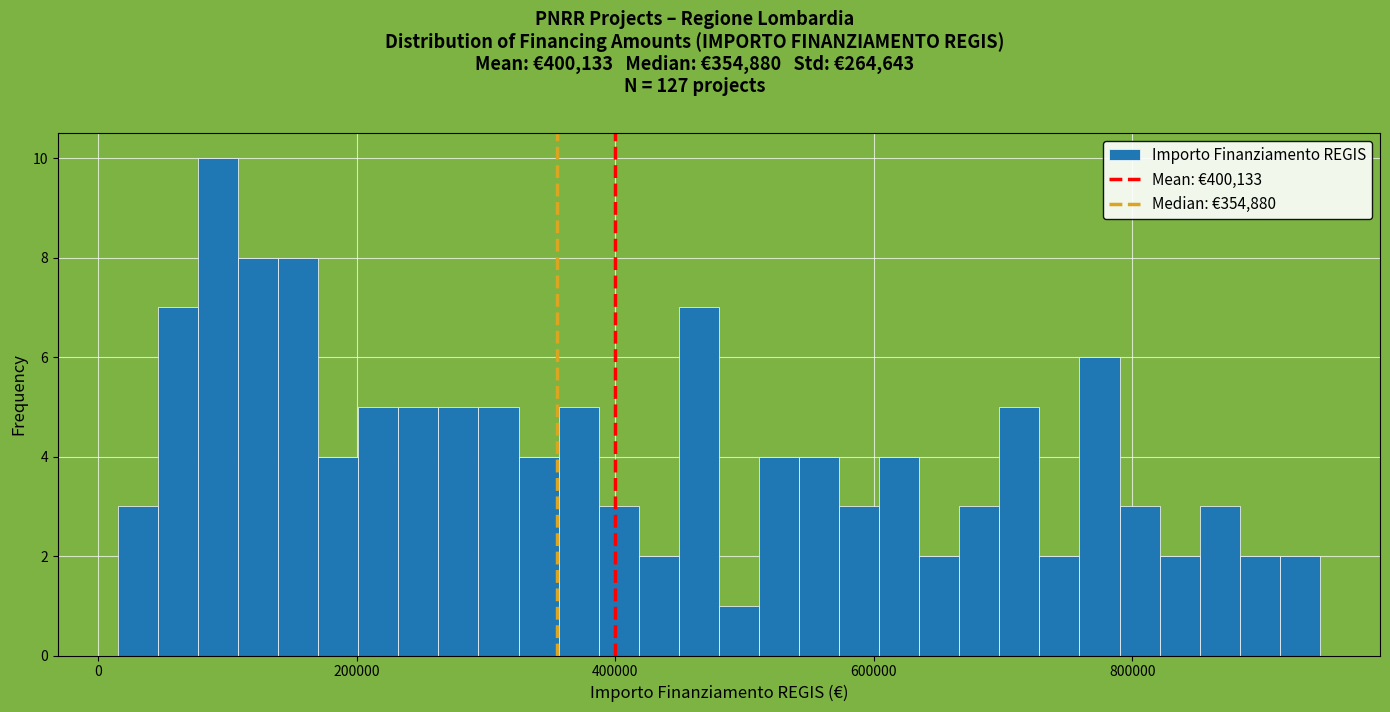

Read against the x-axis, roughly where is the centre of the tallest bar?

100000